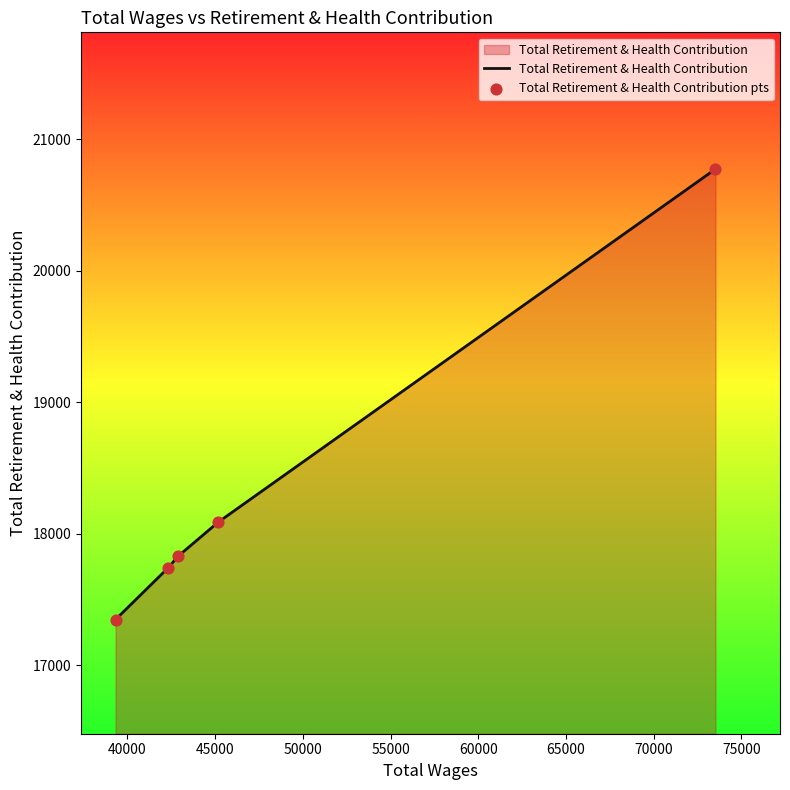

What is the difference between the maximum and minimum values?

3423